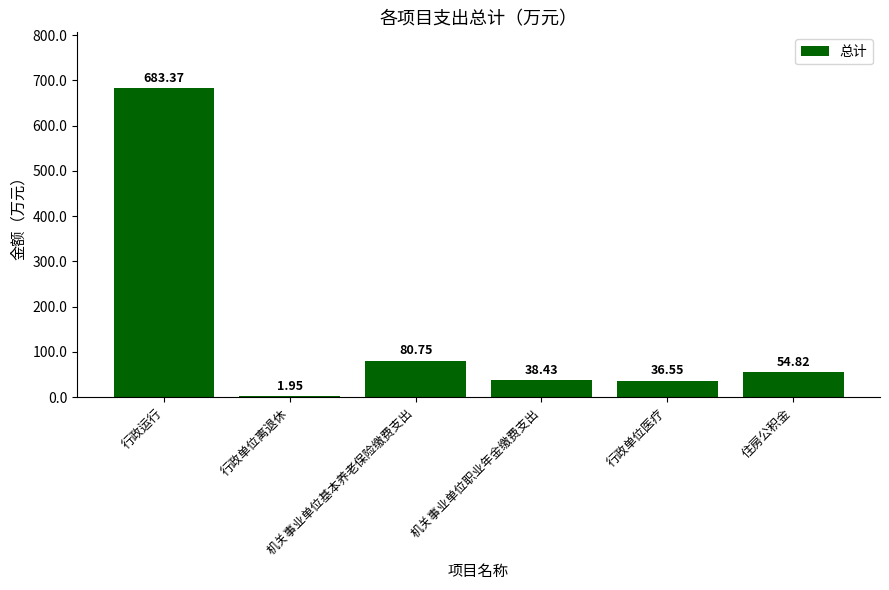

What is the sum of all values?

895.9